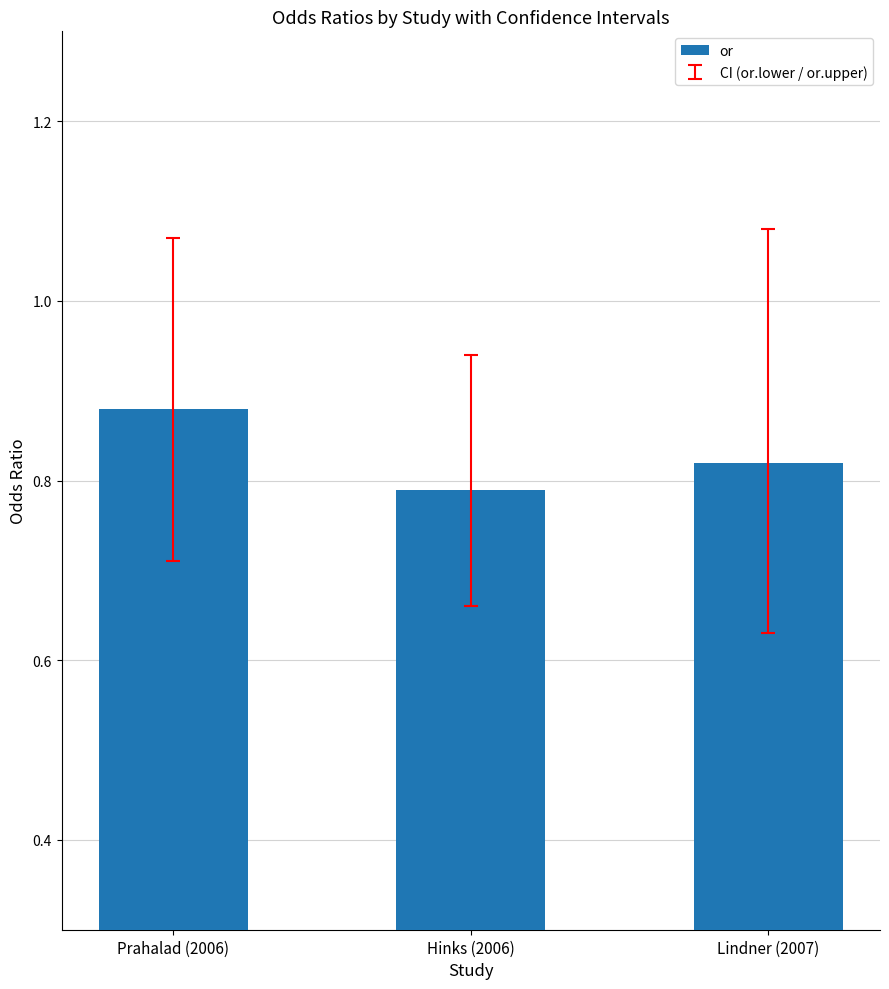

Rank the categories by value from lowest to highest.

Hinks (2006), Lindner (2007), Prahalad (2006)